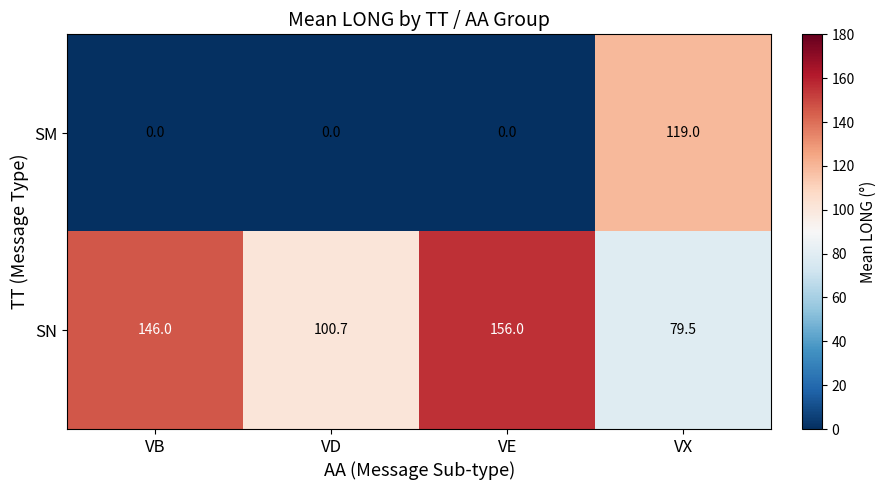

Rank the series by their average value, from highest to lowest.

SN, SM